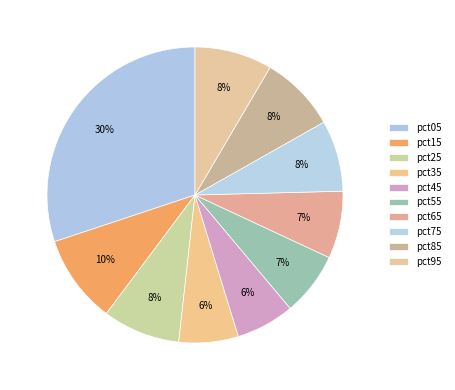

How many slices are in this pie chart?

10